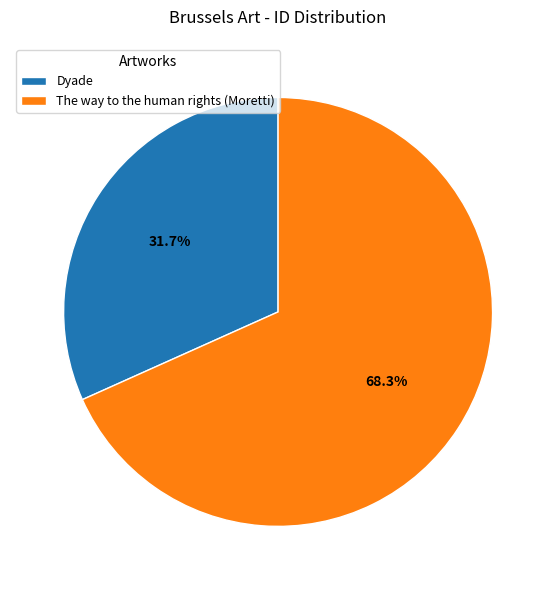

How many segments does this pie chart have?

2